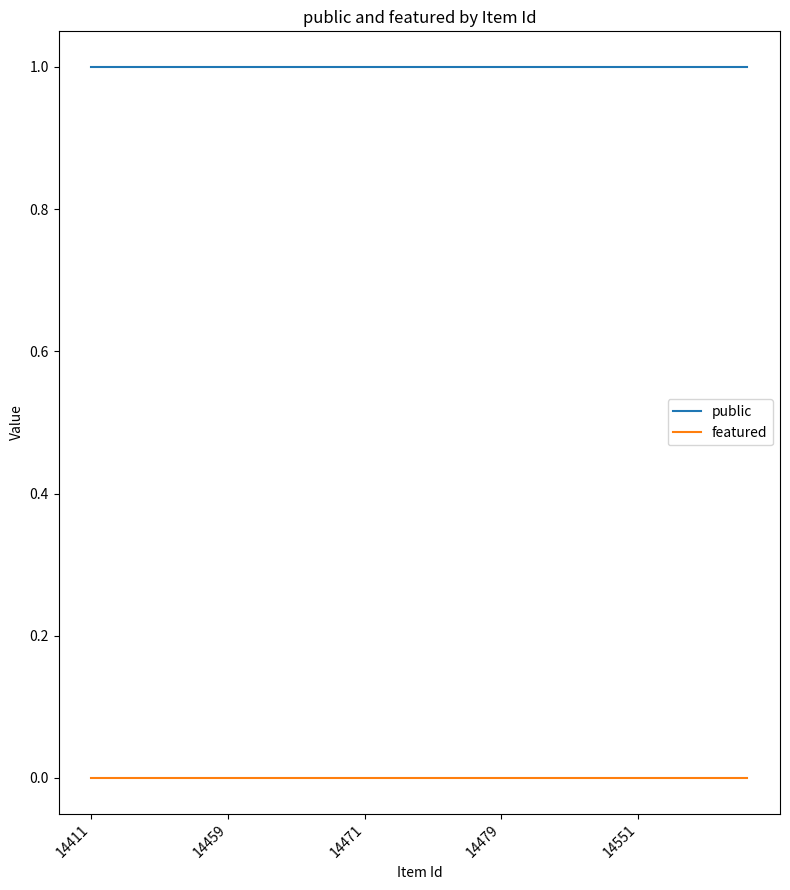

Rank the series by their average value, from highest to lowest.

public, featured